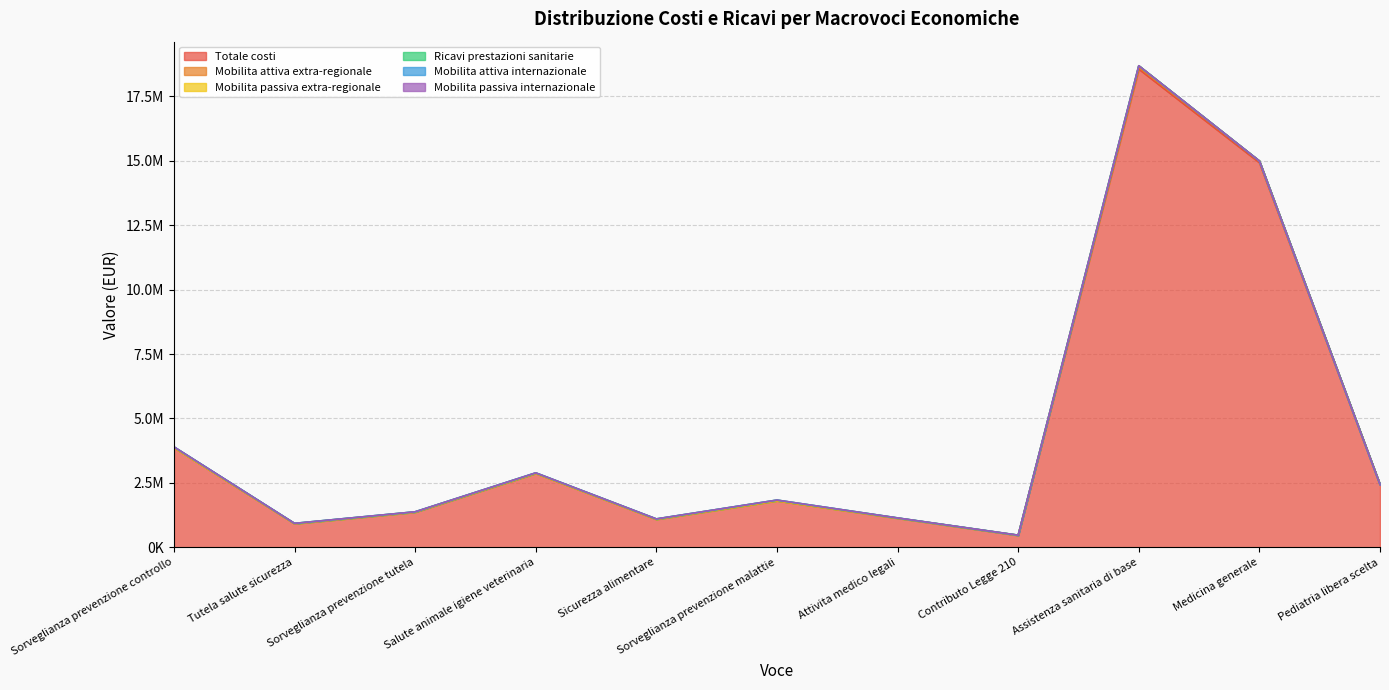

What are all the series names shown in the legend?

Totale costi, Mobilita attiva extra-regionale, Mobilita passiva extra-regionale, Ricavi prestazioni sanitarie, Mobilita attiva internazionale, Mobilita passiva internazionale